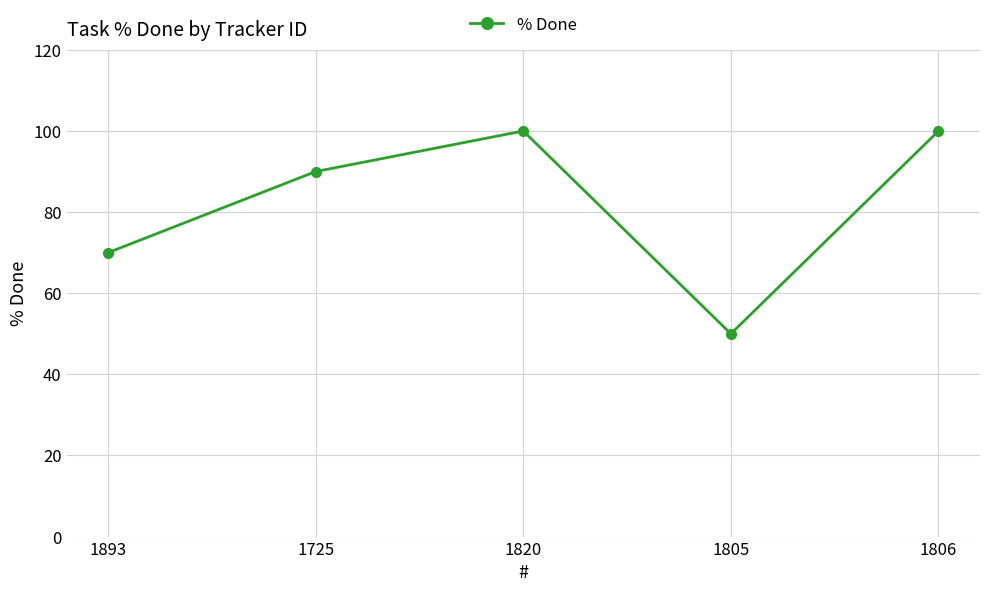

What is the sum of the values at 1806 and 1893?

170